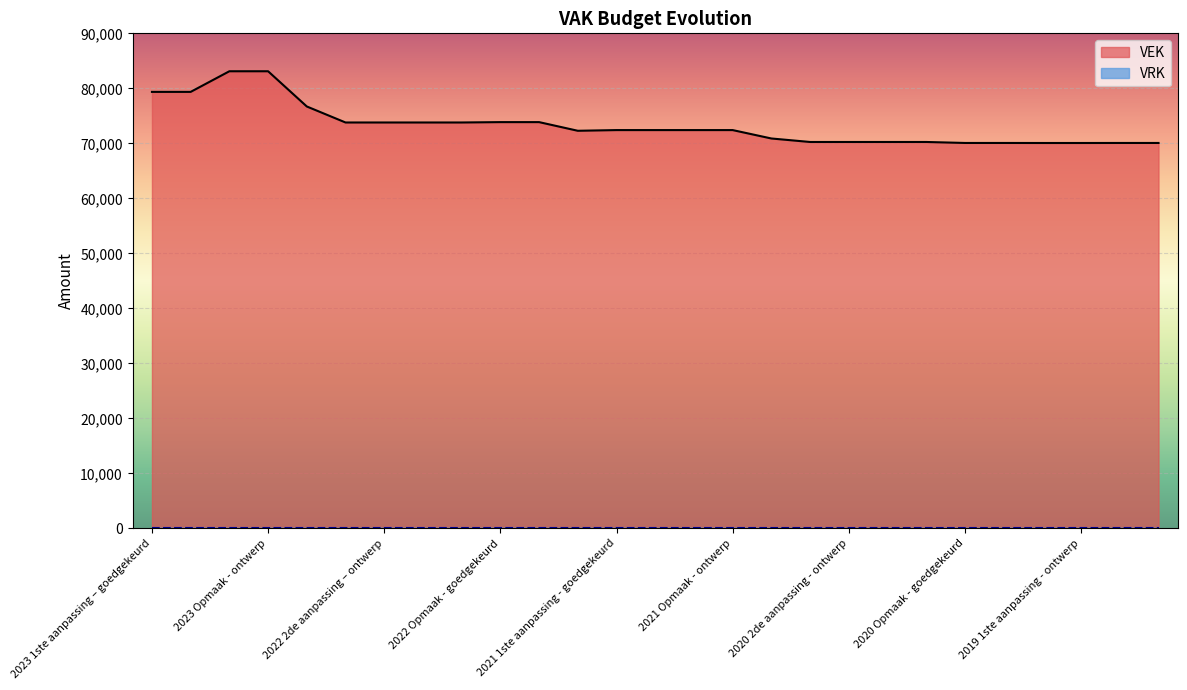

What is the minimum value shown in the chart?

0